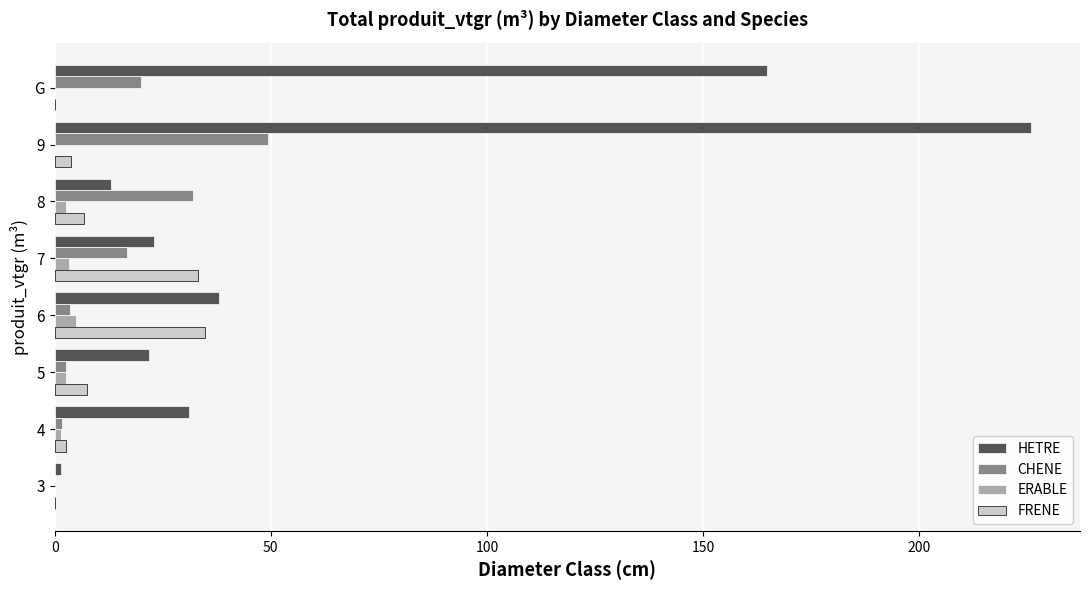

At which label is HETRE closest to 113?

G